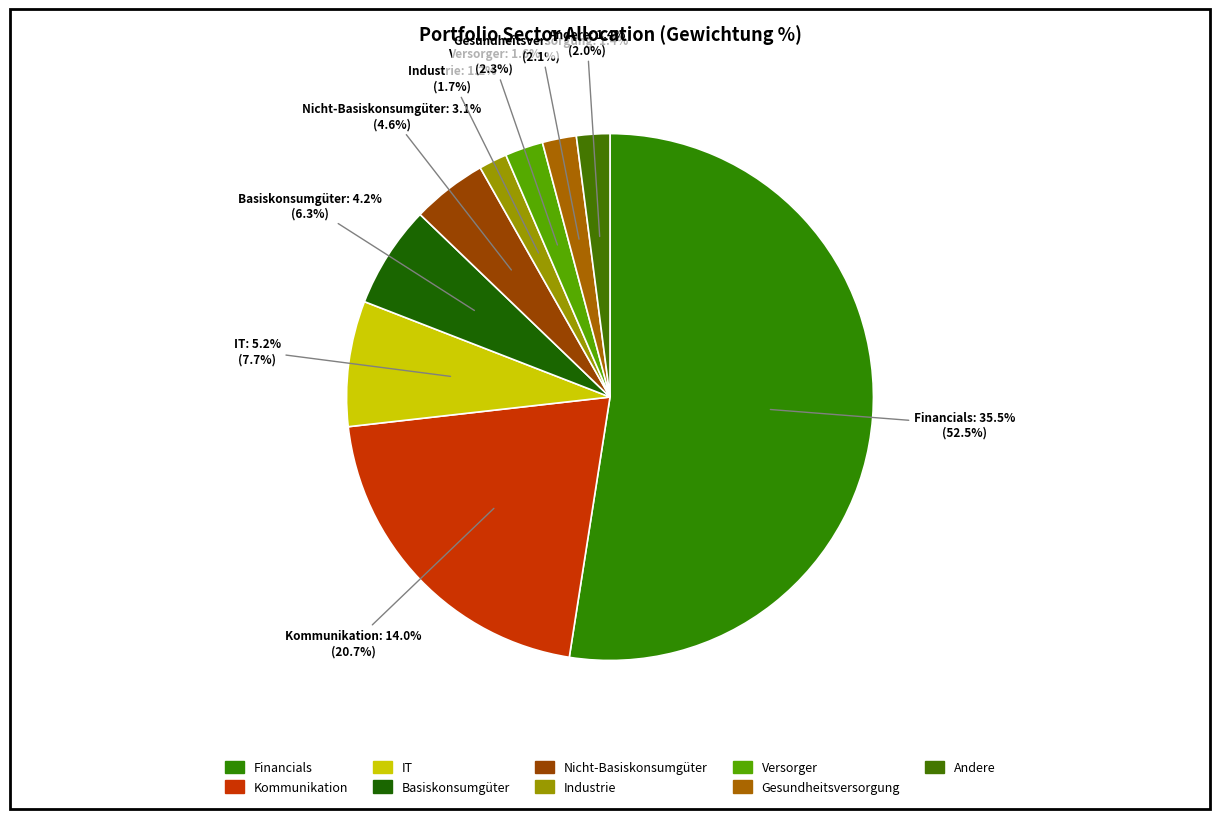

To the nearest percent, what is the difference between the IT and Financials slice percentages?

45%